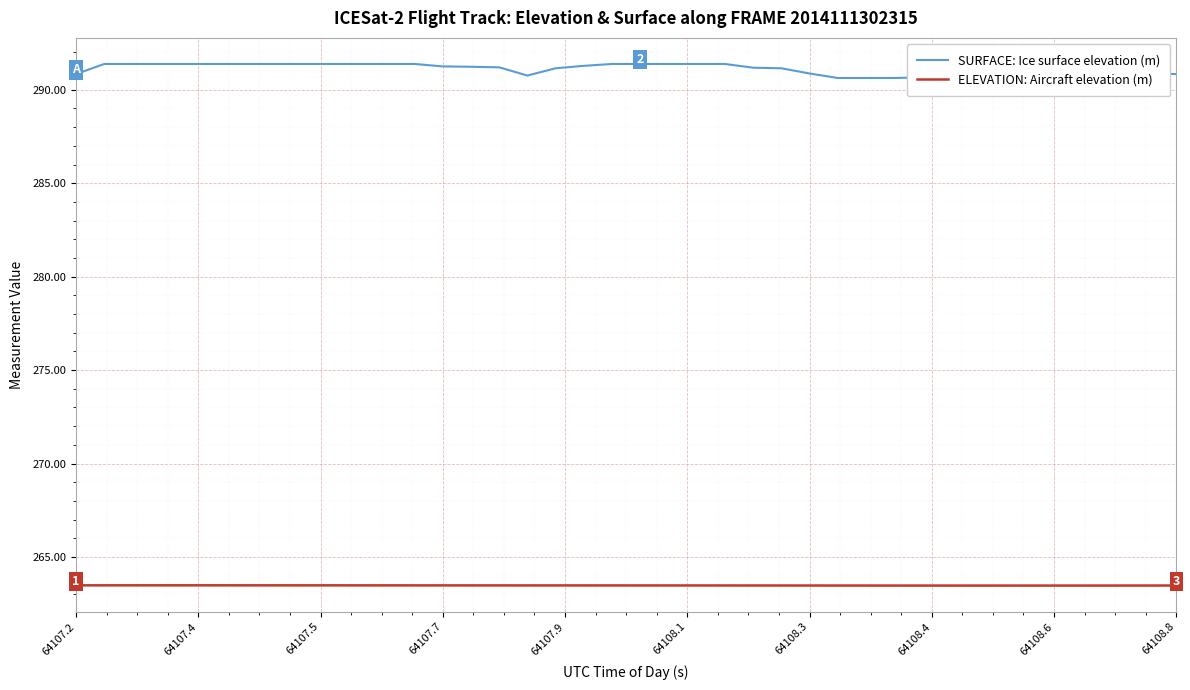

How many series are shown in this chart?

2